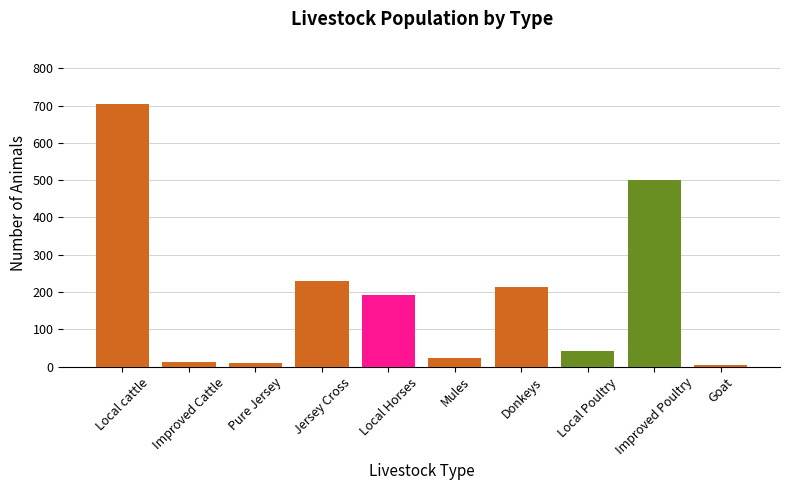

What is the sum of all values?

1927